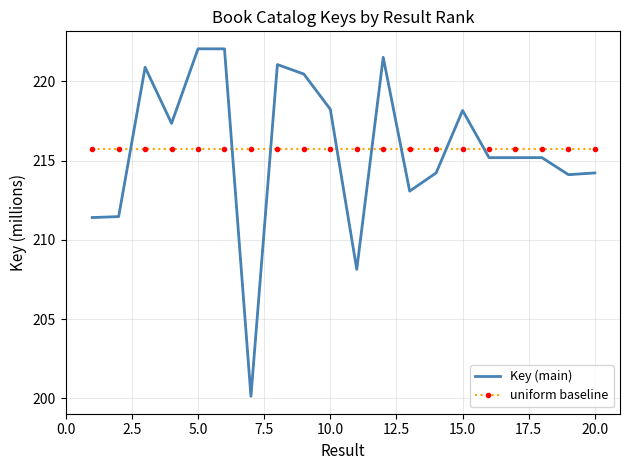

What is the lowest value of the uniform baseline series?

215.7